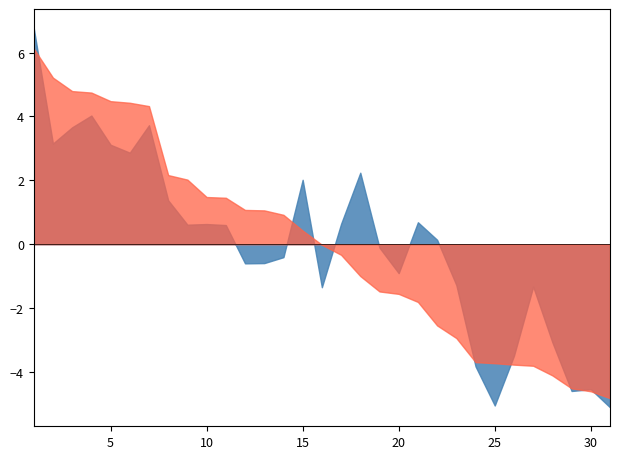

What is the spread (max minus min) of values at 20?

0.6